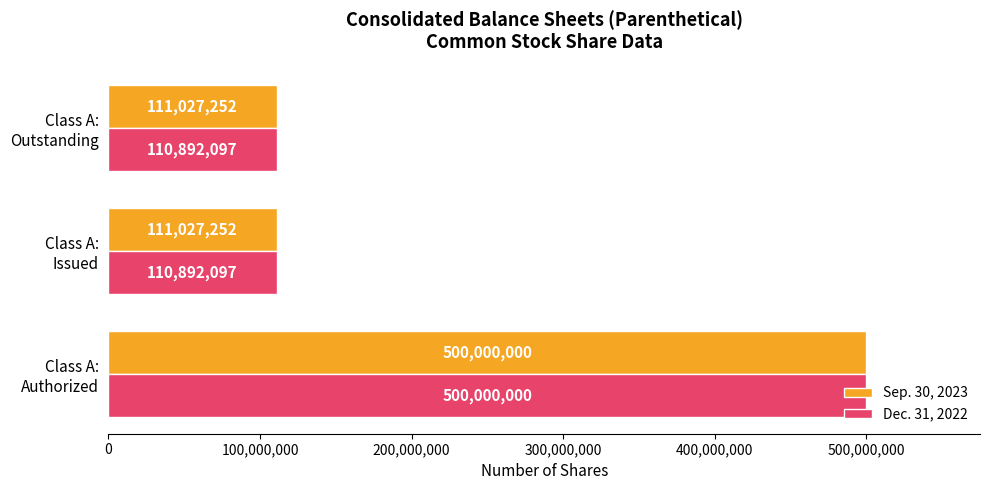

Which series has the largest range (max minus min)?

Dec. 31, 2022